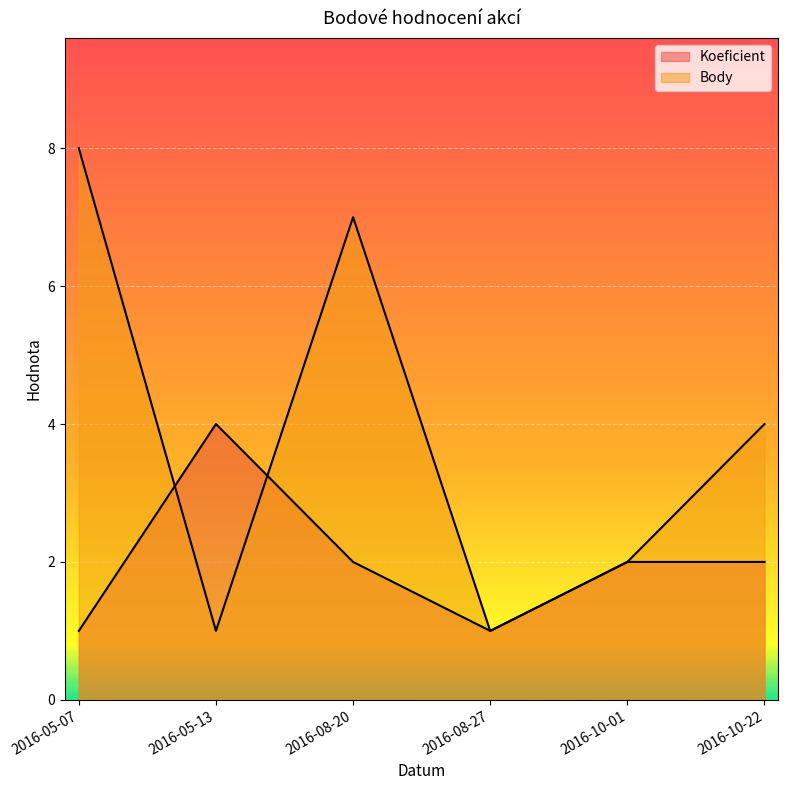

List the series in order of their peak value, lowest first.

Koeficient, Body